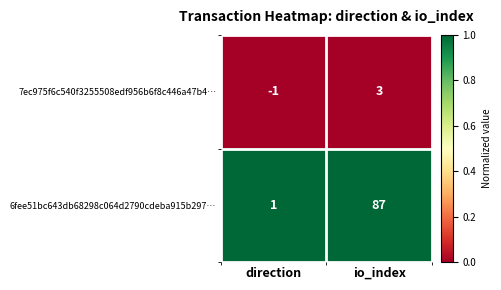

Reading left to right, transcribe all the data shown in this chart.

7ec975f6c540f3255508edf956b6f8c446a47b4…: direction=-1	io_index=3
6fee51bc643db68298c064d2790cdeba915b297…: direction=1	io_index=87